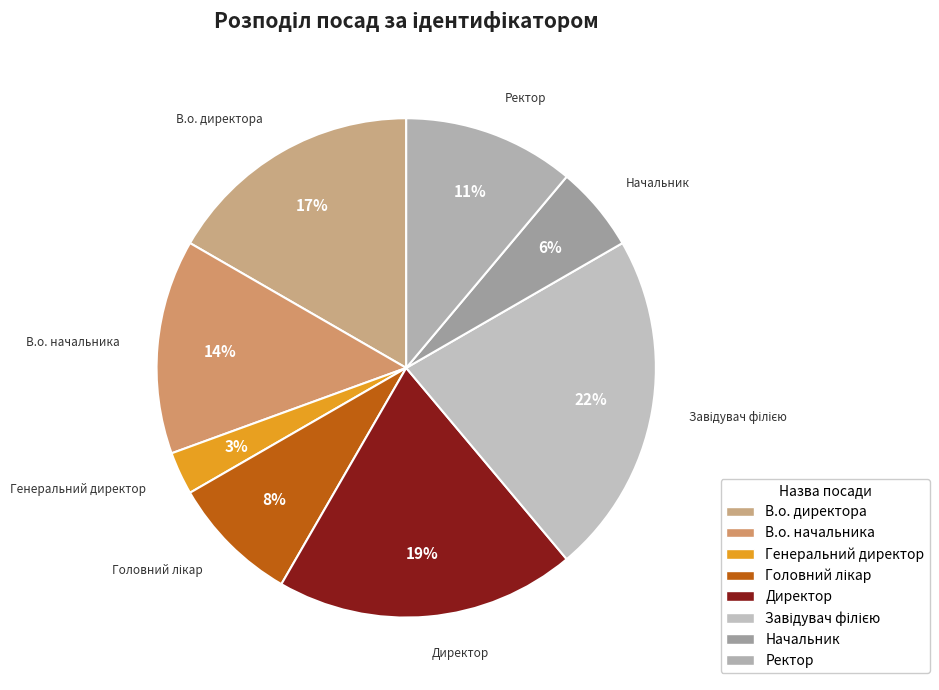

Between Генеральний директор and В.о. начальника, which is larger?

В.о. начальника